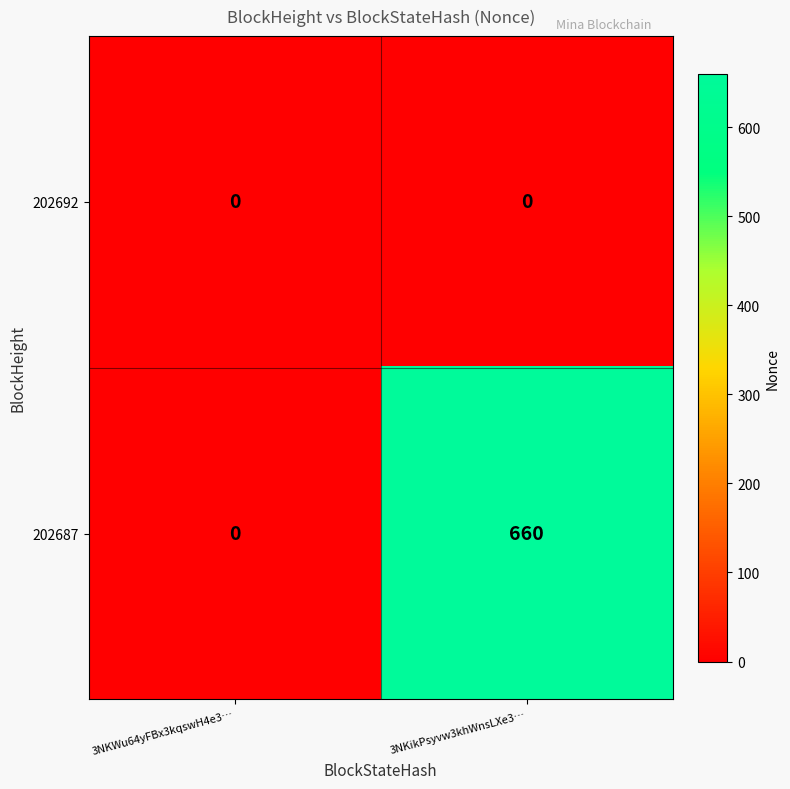

What is the maximum value for 202687?

660